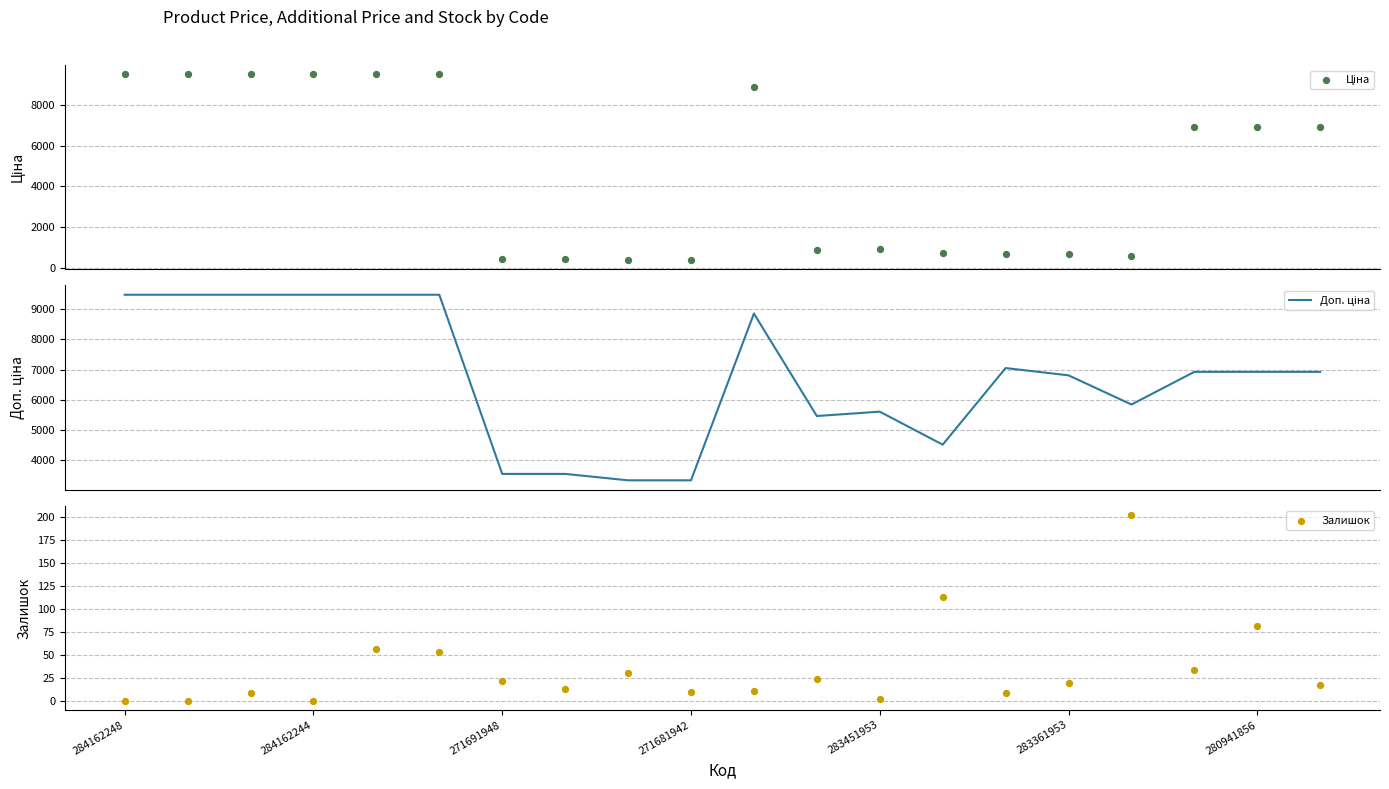

Which series has the largest total across all categories?

Доп. ціна